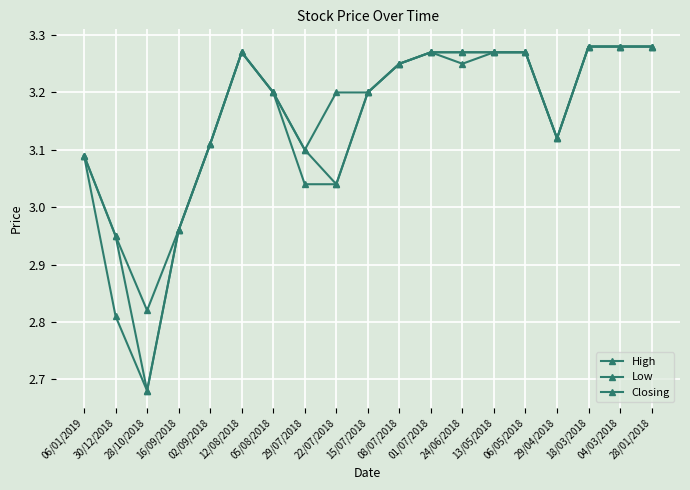

How many values in the High series are below 3?

3